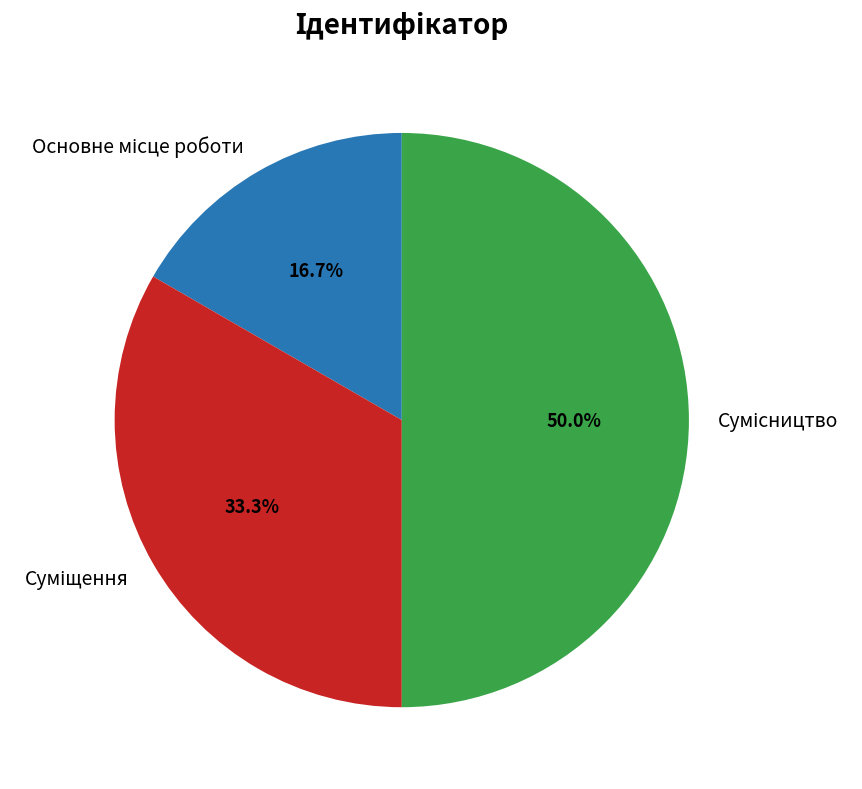

What percentage is the Основне місце роботи slice, to the nearest percent?

17%